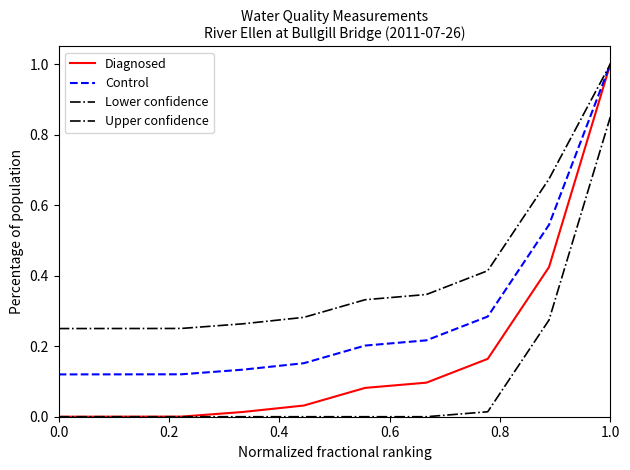

Is this an area chart (filled region under the line)?

No